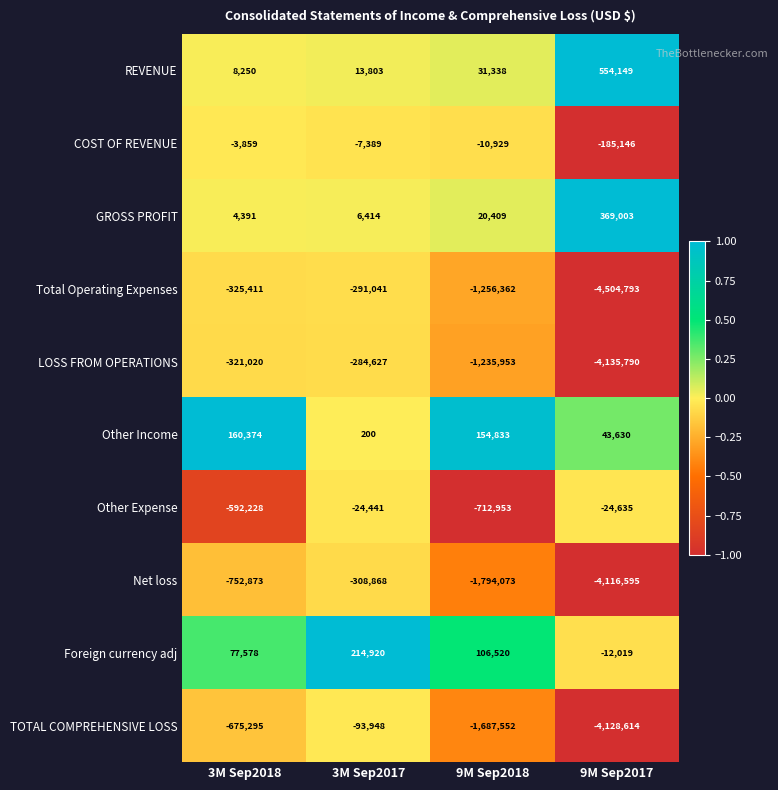

How many series are shown in this chart?

10